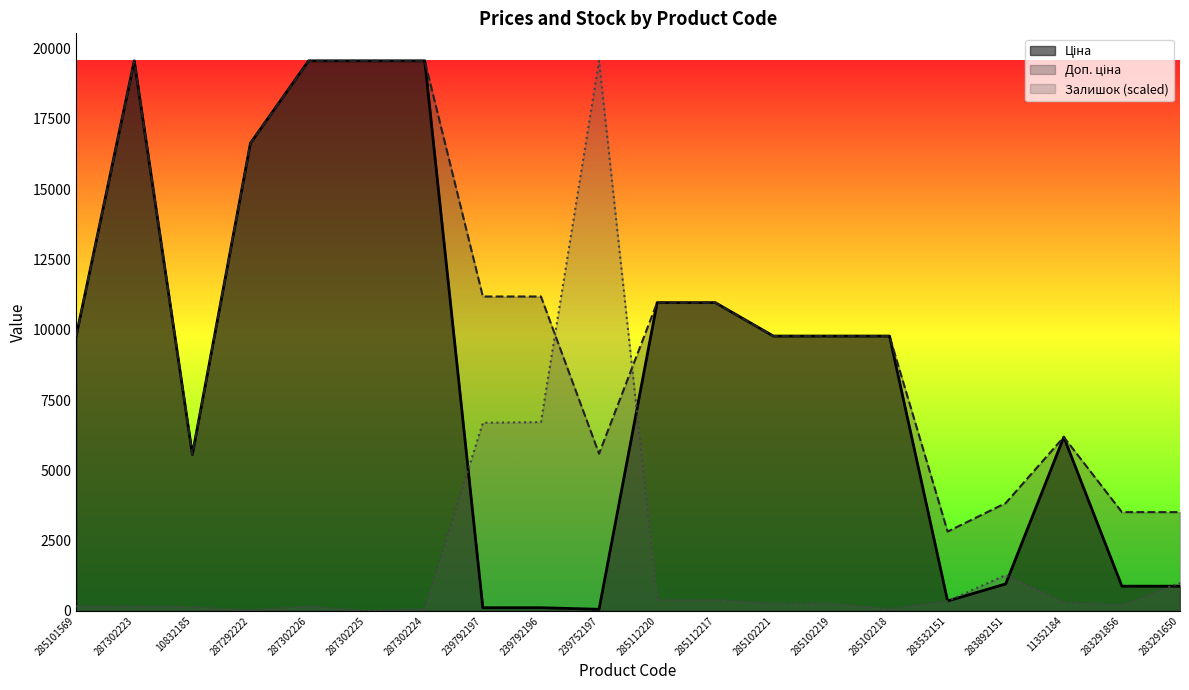

Which series has the largest total across all categories?

Доп. ціна